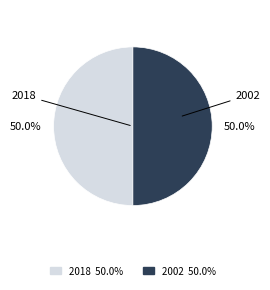

Is there a majority slice in this chart?

Yes